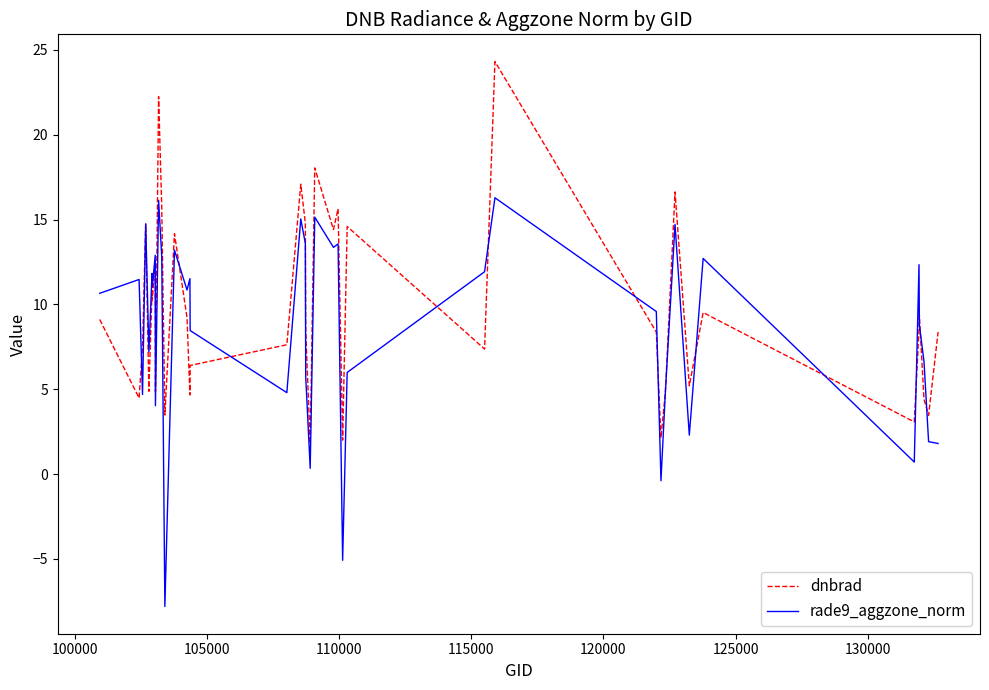

Rank the series by their average value, from lowest to highest.

rade9_aggzone_norm, dnbrad